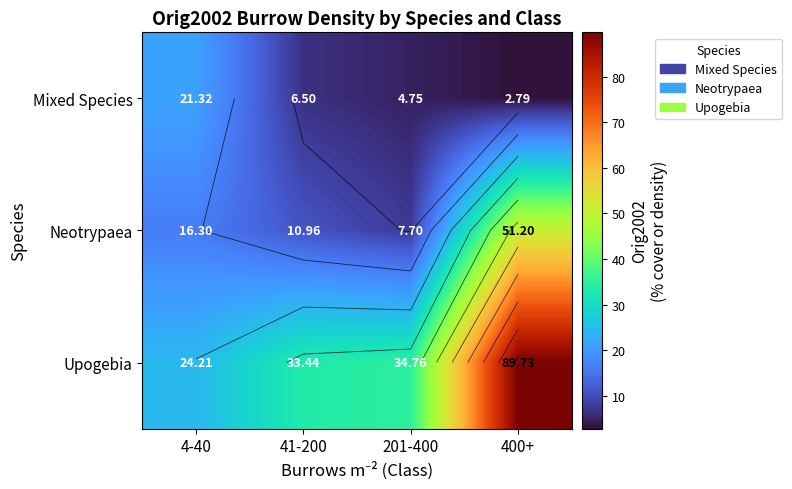

How many distinct data groups are displayed?

3